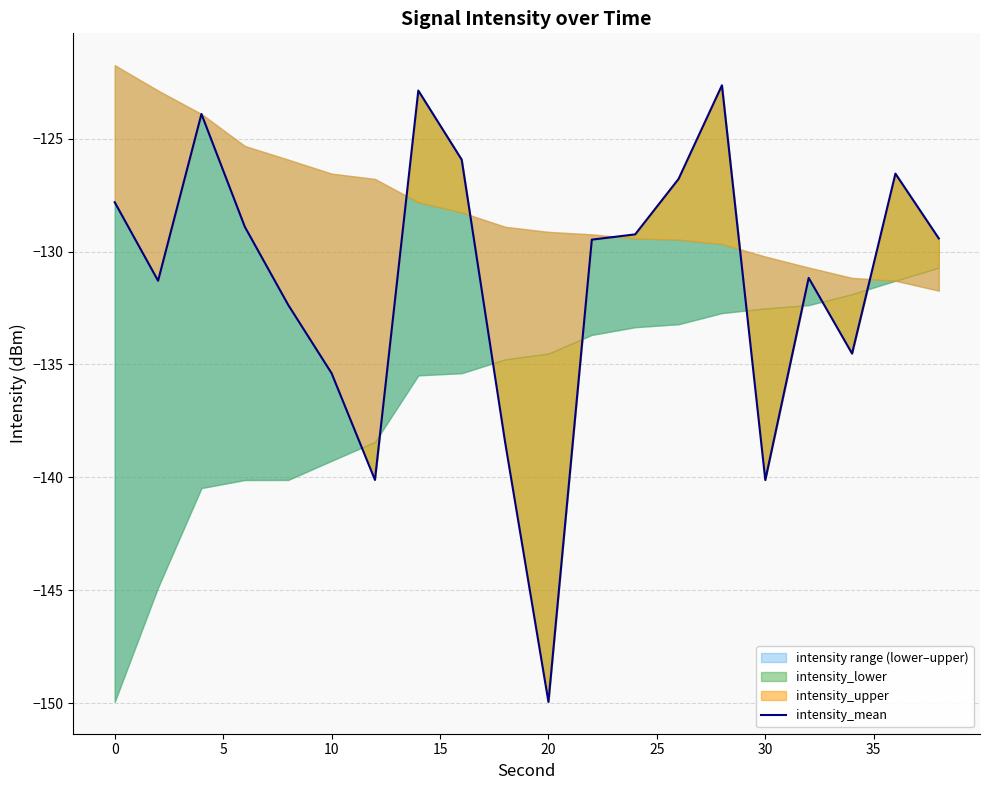

The value at 40 is -183.8. True or false?

False